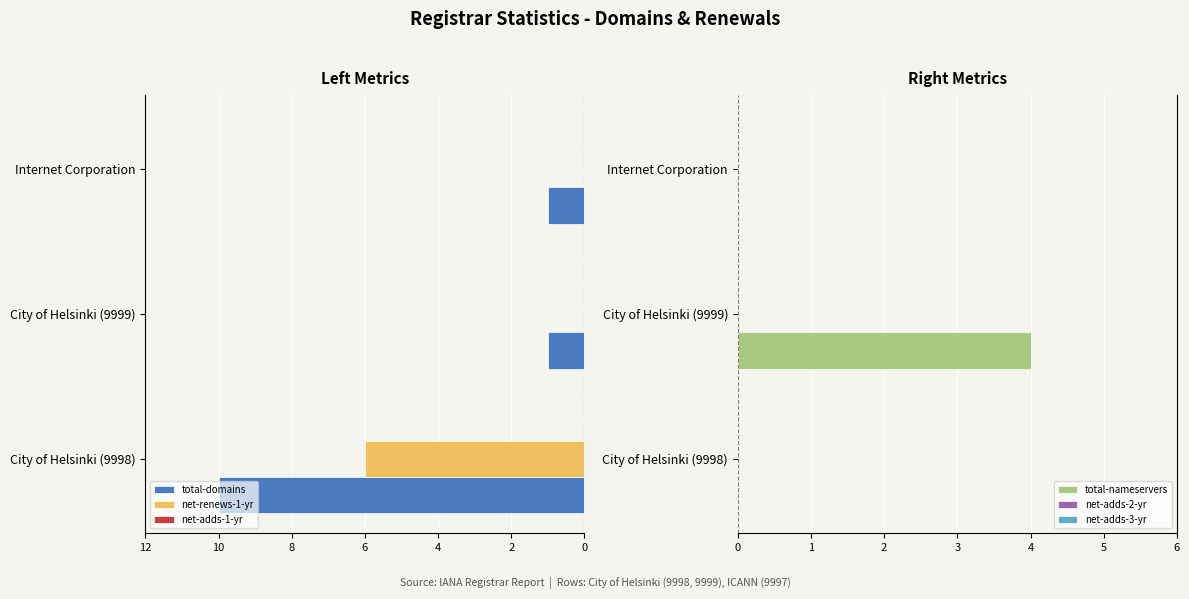

What is the sum of all total-nameservers values?

4